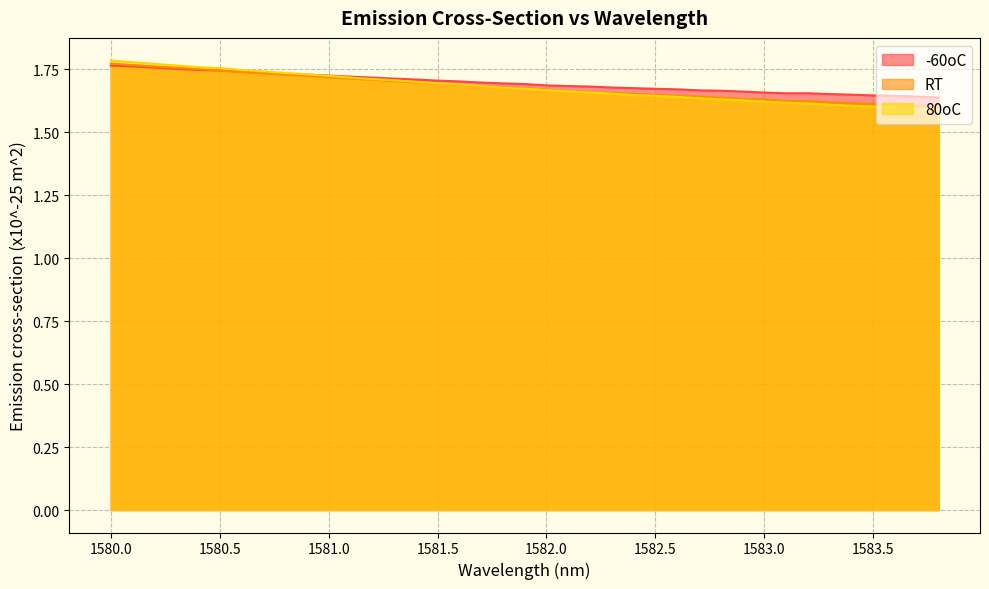

Rank the series at 1580.0 from lowest to highest value.

-60oC, RT, 80oC